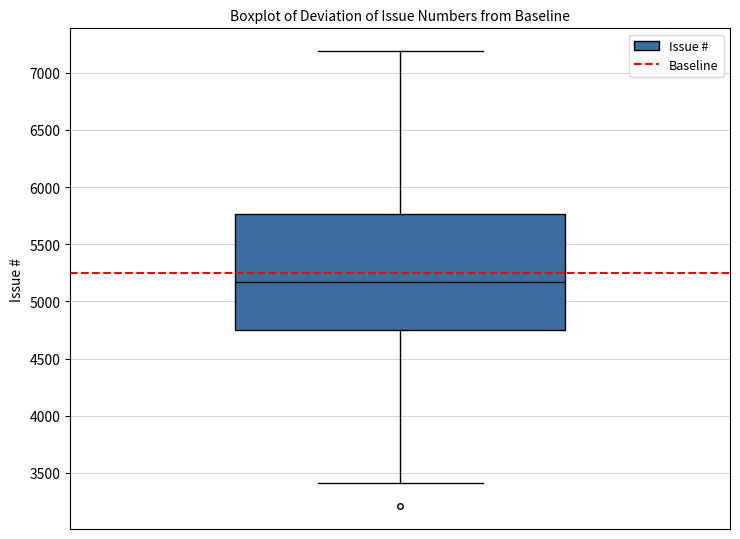

Where is the upper edge of the box on the y-axis? The values are not printed on the chart, so give them approximately, as read against the axis.

5750